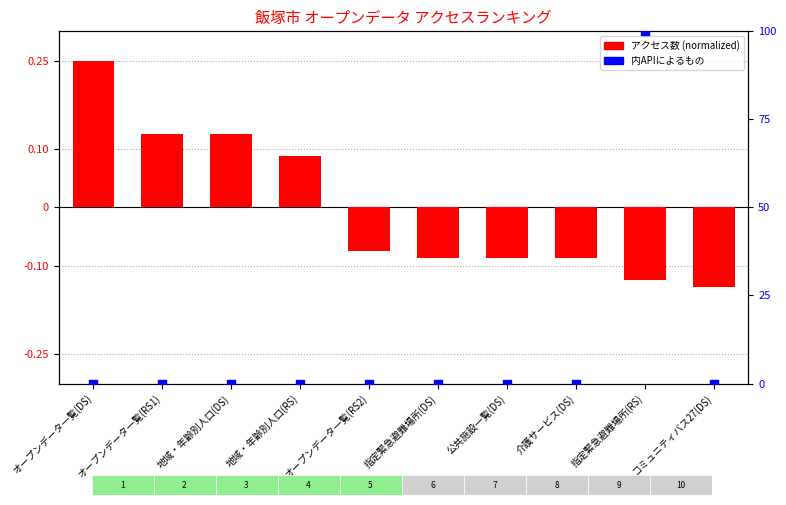

What are all the series names shown in the legend?

アクセス数 (normalized), 内APIによるもの